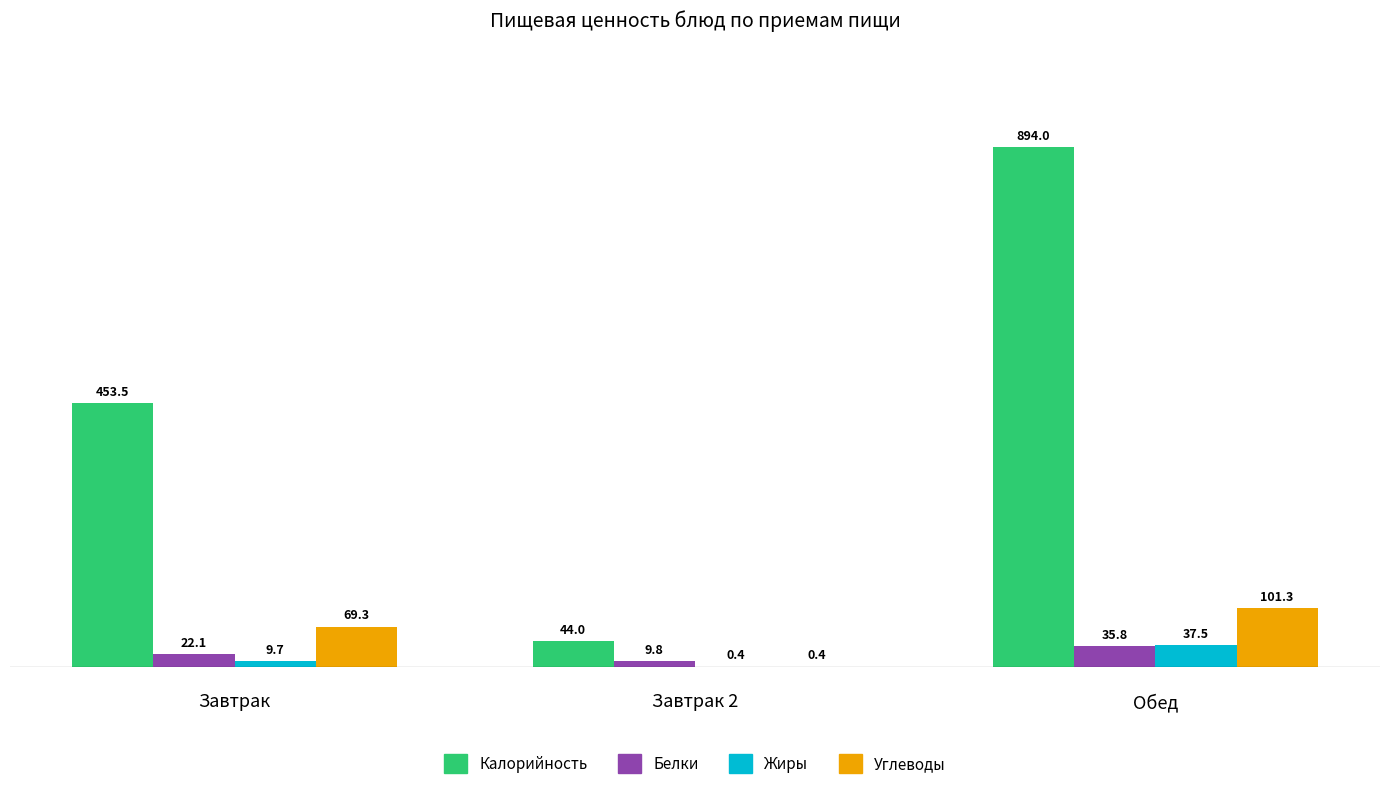

What are all the series names shown in the legend?

Калорийность, Белки, Жиры, Углеводы